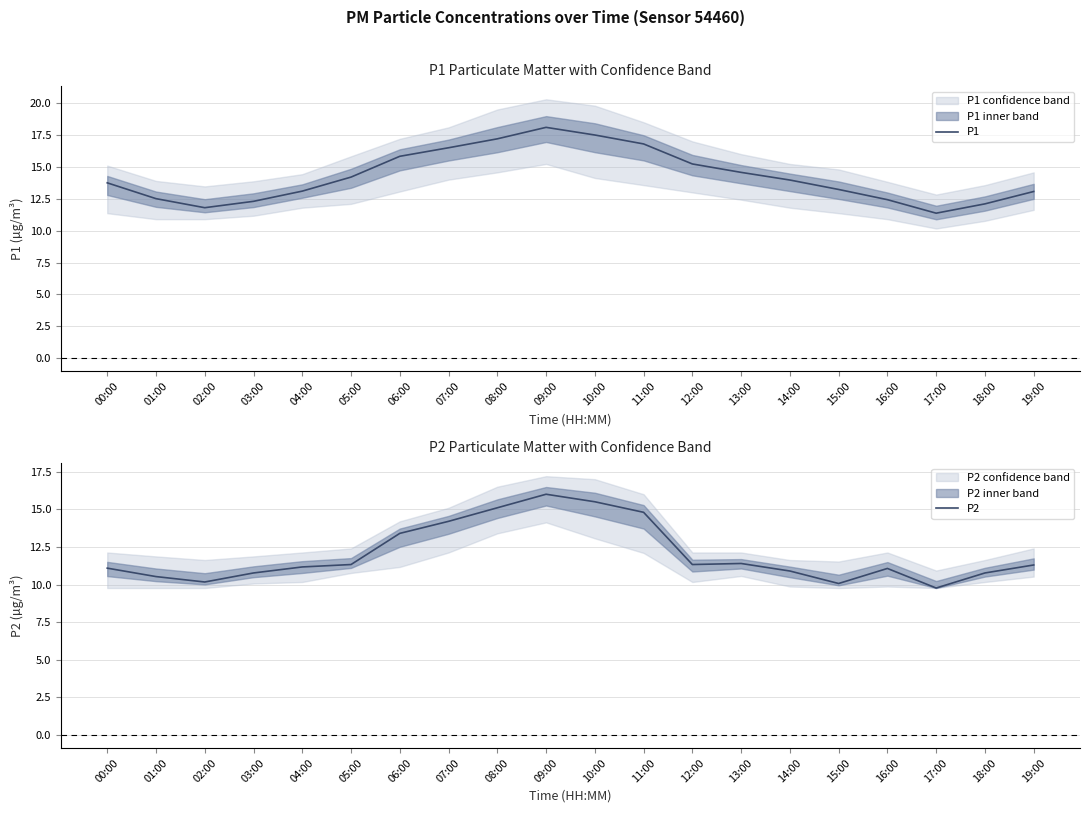

What is the difference between the P2 values at 12:00 and 10:00?

4.2